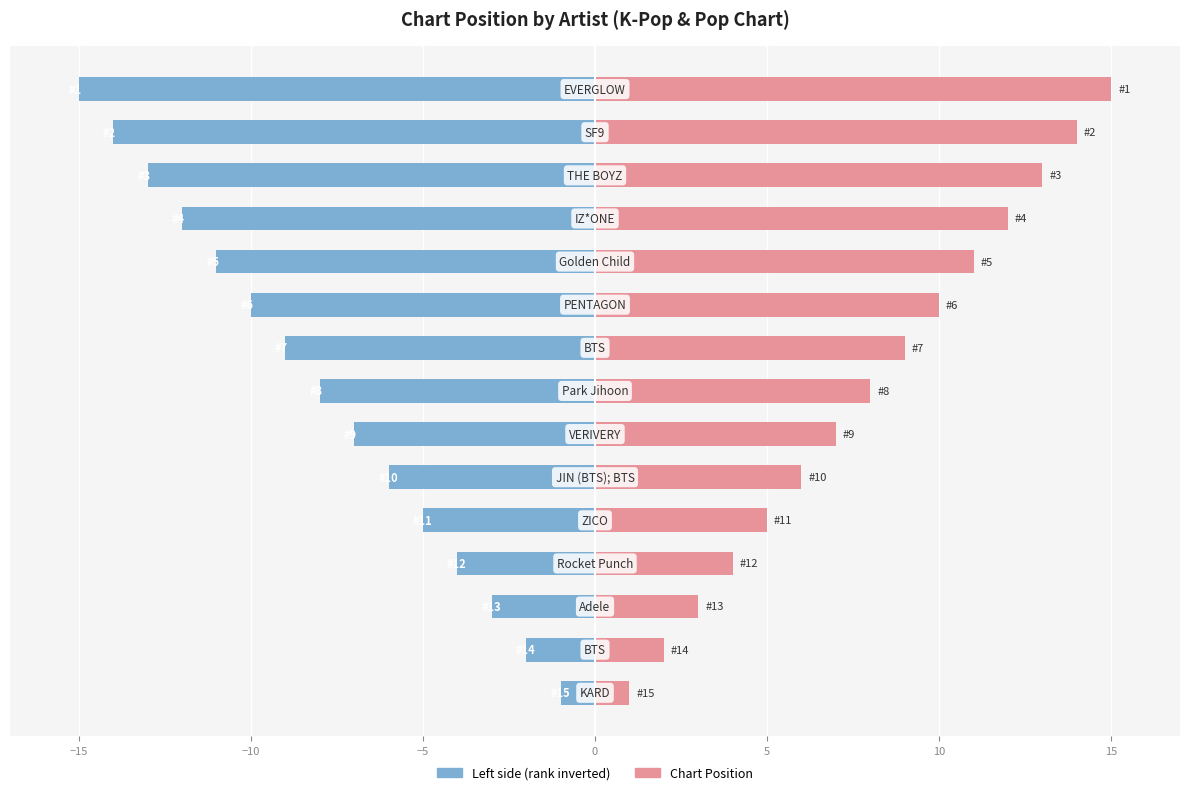

What value does the Position (inverted rank) series have at −5, to the nearest 10?

-10